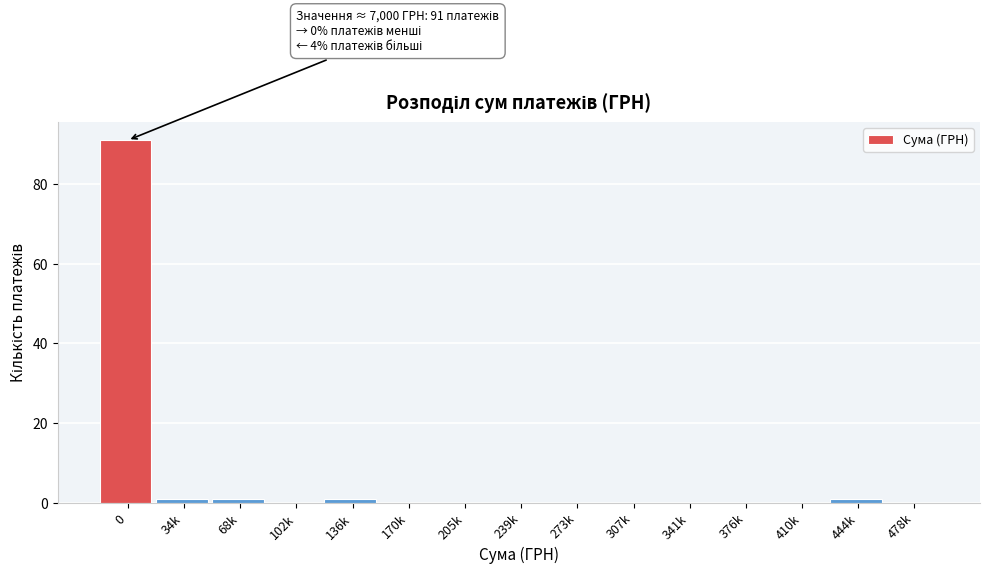

Reading left to right, list all the values displayed in this chart.

0=91	34k=1	68k=1	102k=0	136k=1	170k=0	205k=0	239k=0	273k=0	307k=0	341k=0	376k=0	410k=0	444k=1	478k=0